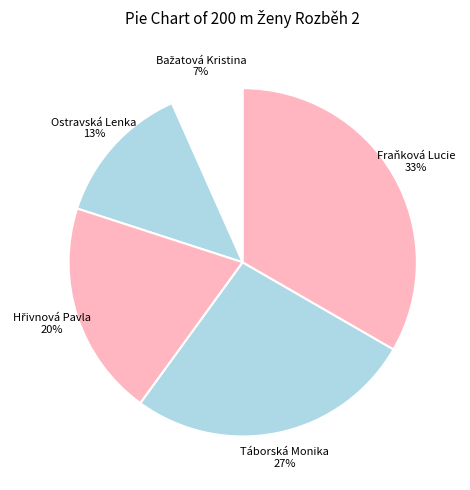

Count the number of slices in the pie.

5